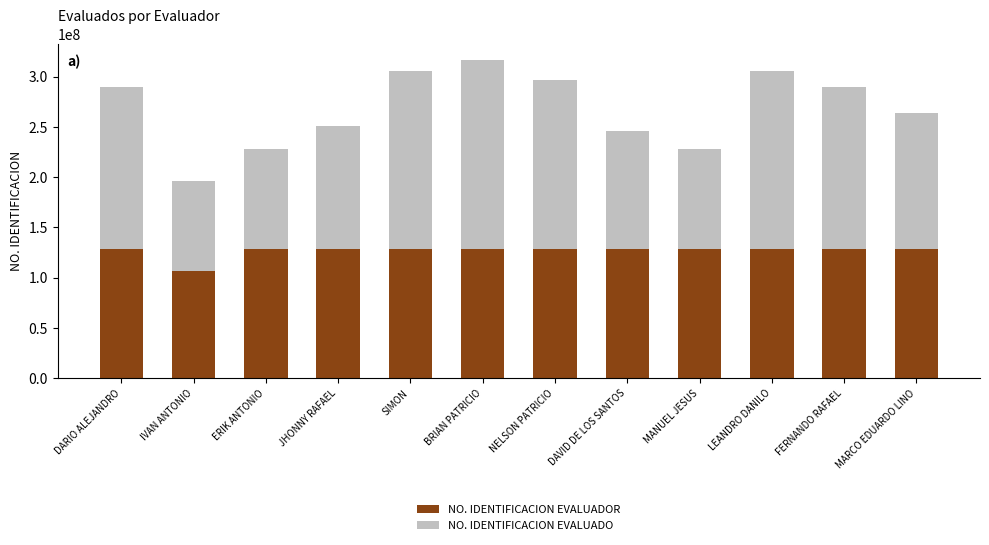

What is the total value across all series at SIMON?

305615693